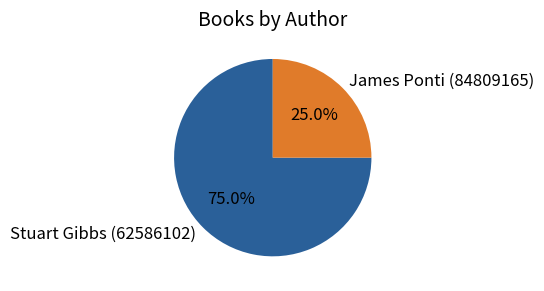

Approximately how many times larger is the value at Stuart Gibbs (62586102) compared to James Ponti (84809165)?

3.0